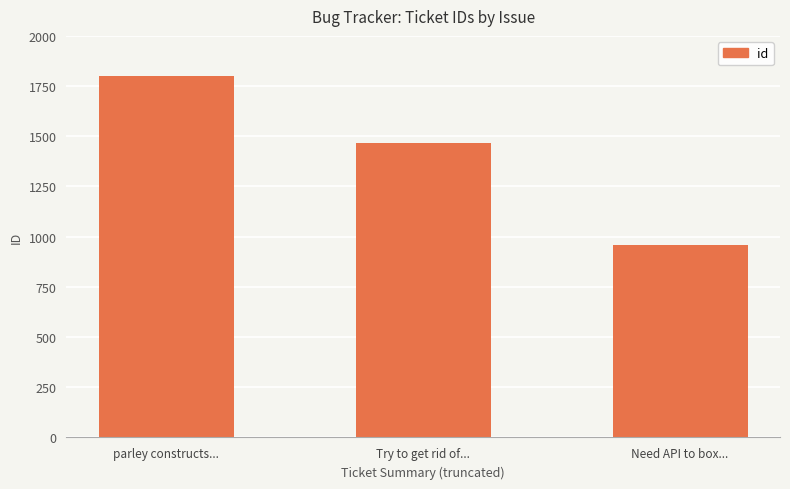

What is the difference between the maximum and minimum values?

841